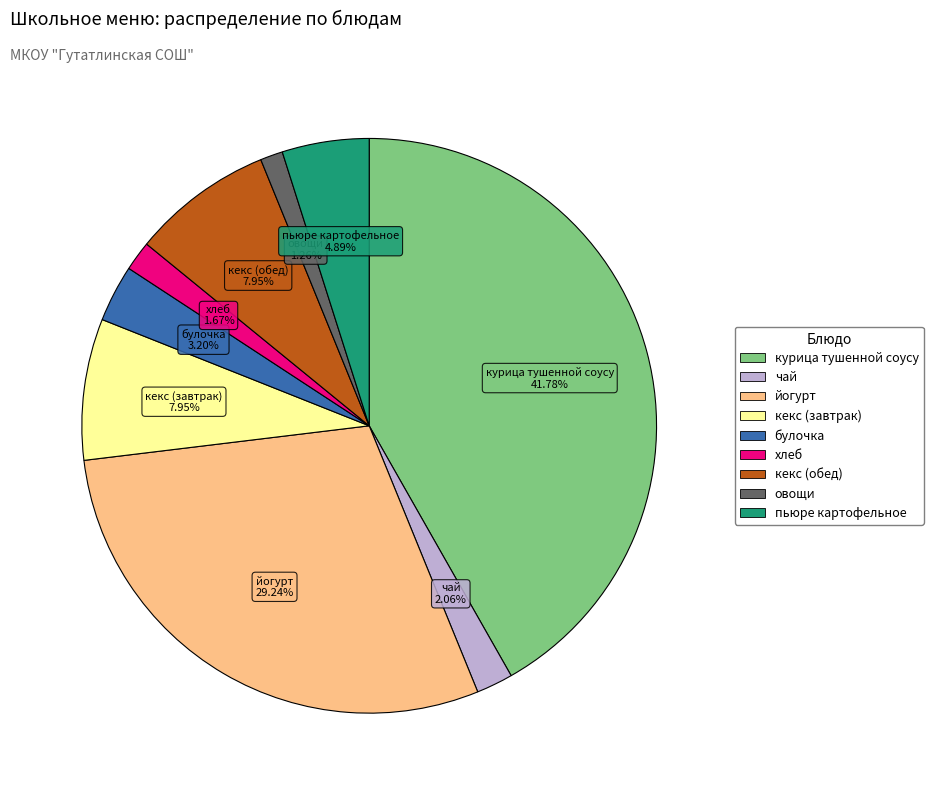

What percentage is the кекс (завтрак) slice, to the nearest percent?

8%